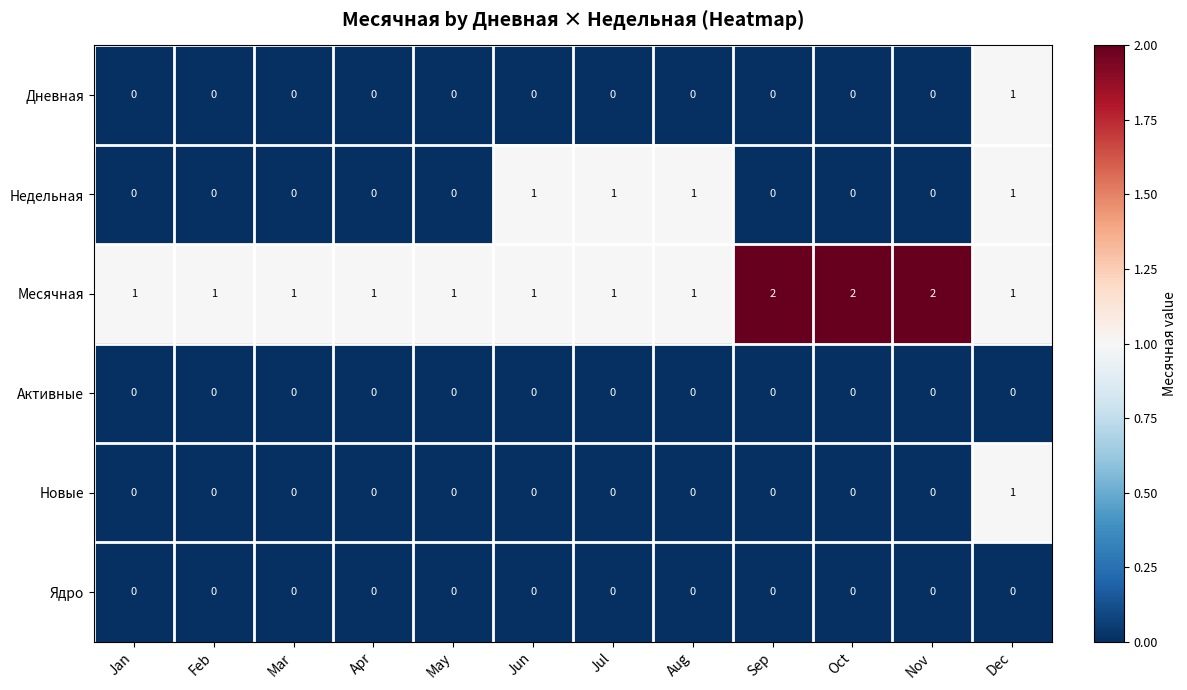

Which category has the highest value in the Новые series?

Dec